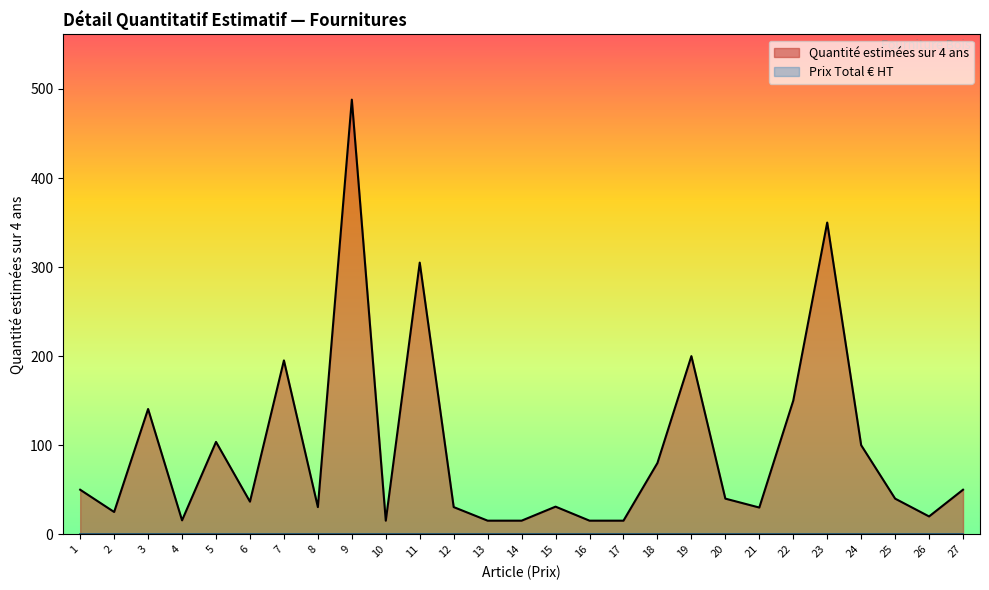

What is the minimum value shown in the chart?

0.0